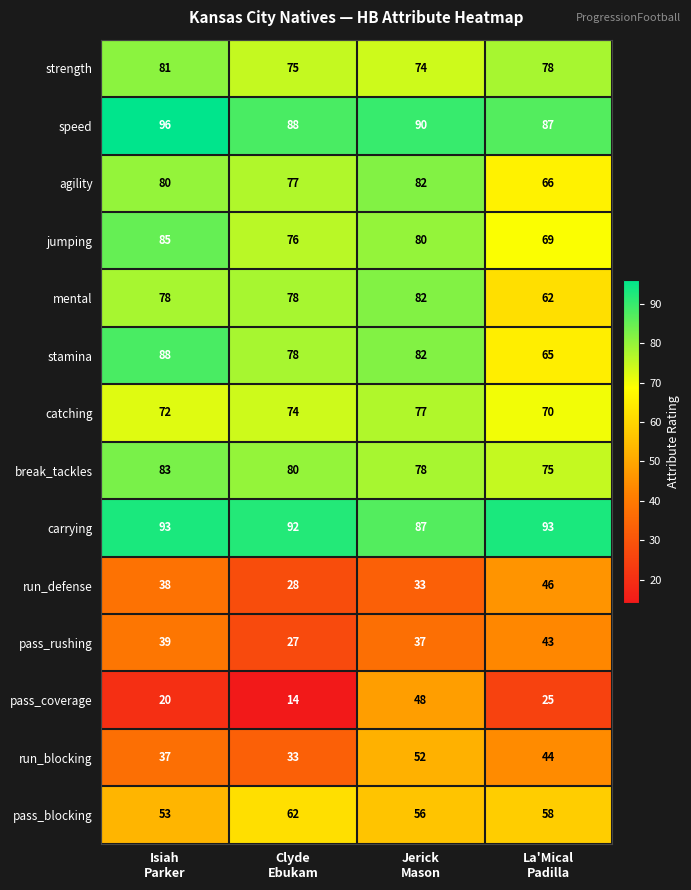

Which series has the largest range (max minus min)?

pass_coverage